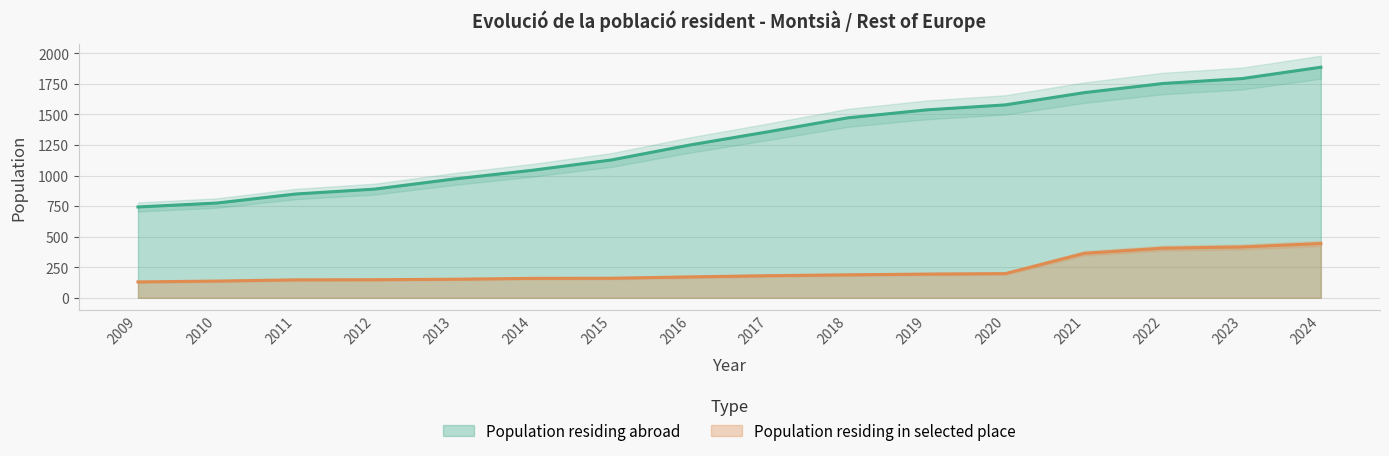

List the labels in order of Population residing in selected place value, largest first.

2024, 2023, 2022, 2021, 2020, 2019, 2018, 2017, 2016, 2015, 2014, 2013, 2012, 2011, 2010, 2009